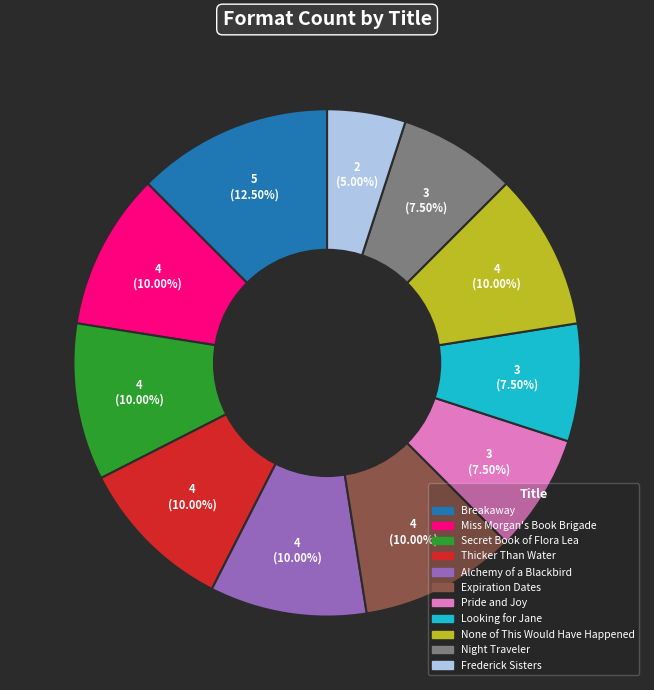

Which category has the smallest portion of the pie?

Frederick Sisters